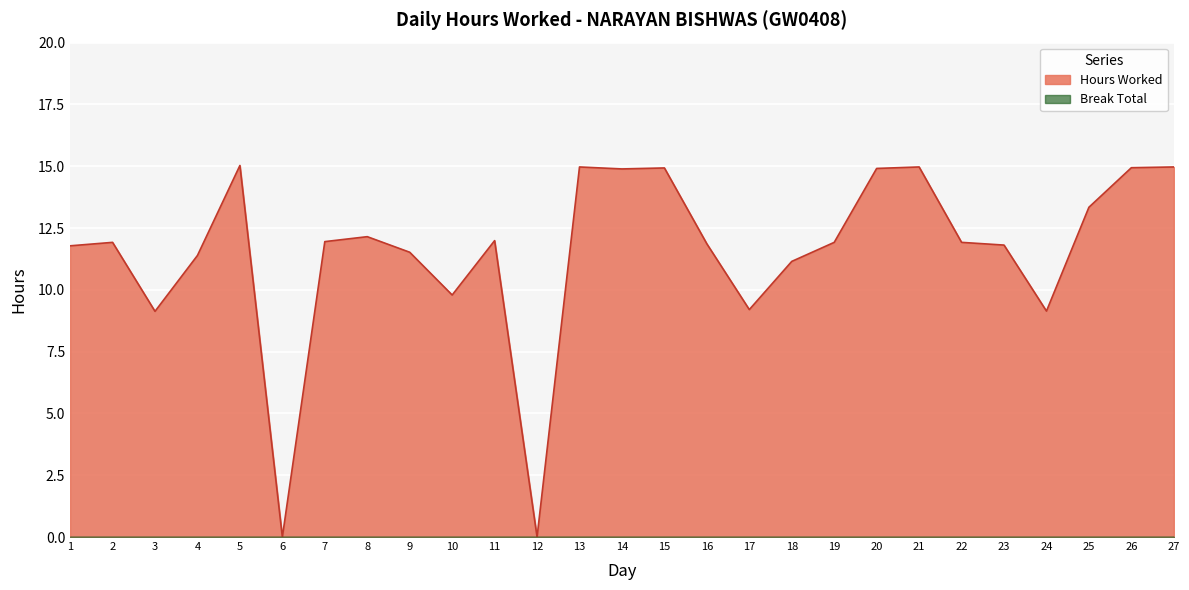

Where is the first local minimum?

3